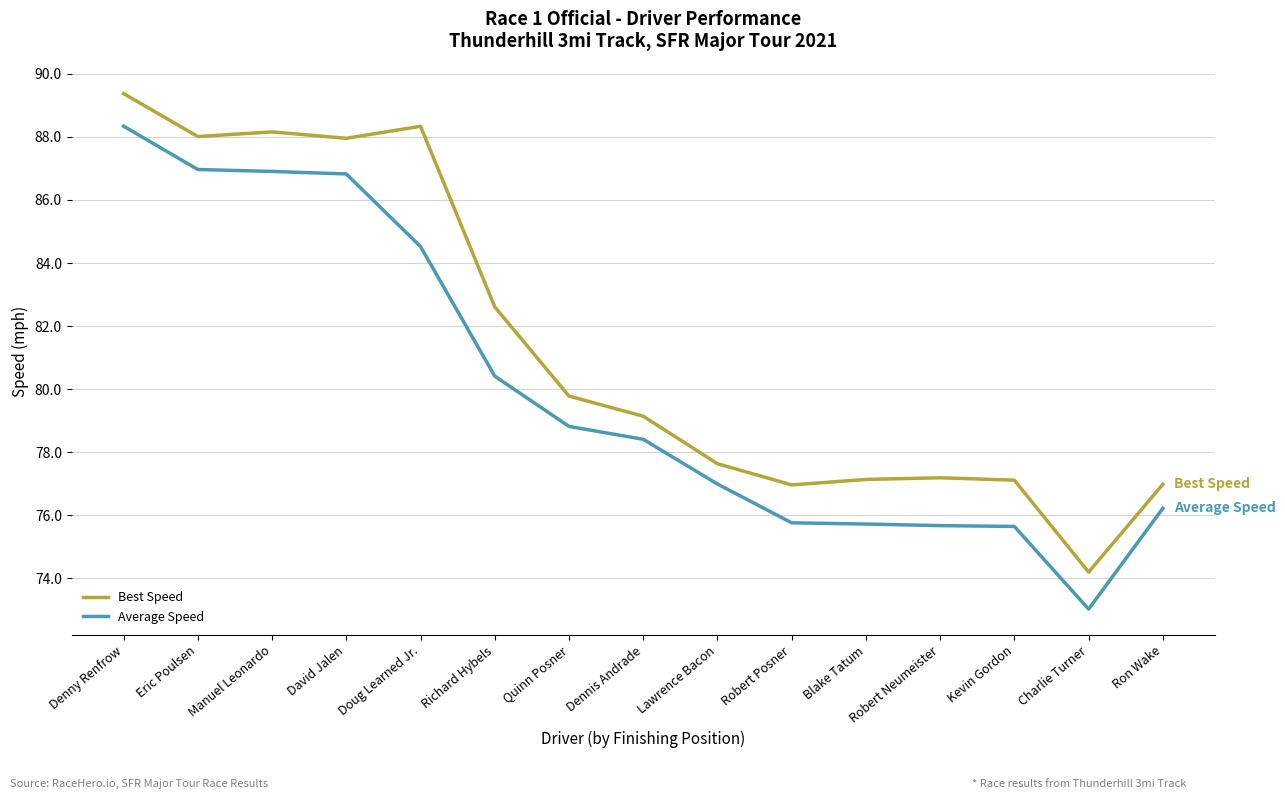

What is the minimum value shown in the chart?

73.0